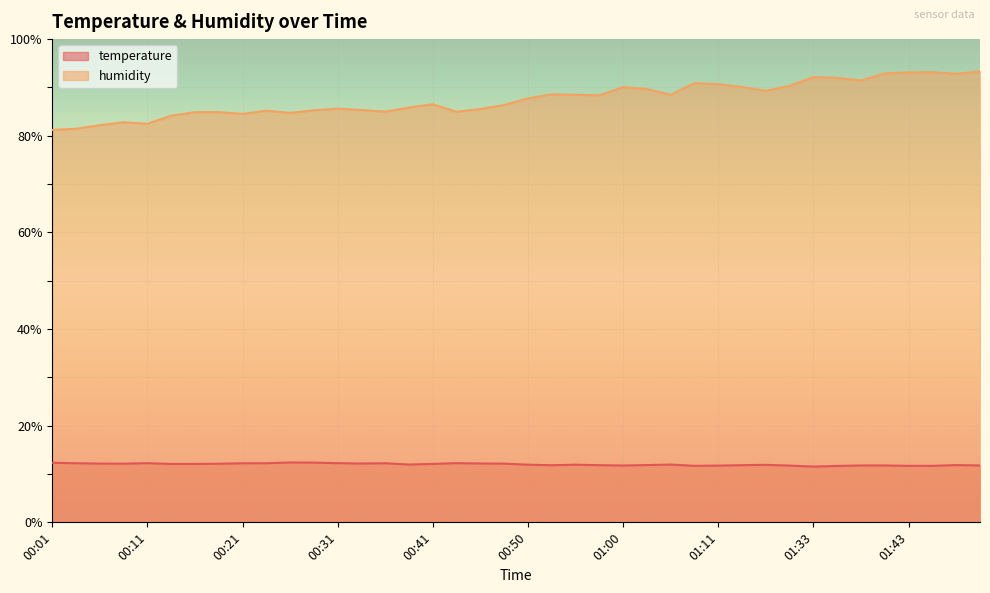

What is the label of the 6th point from the right?

01:38